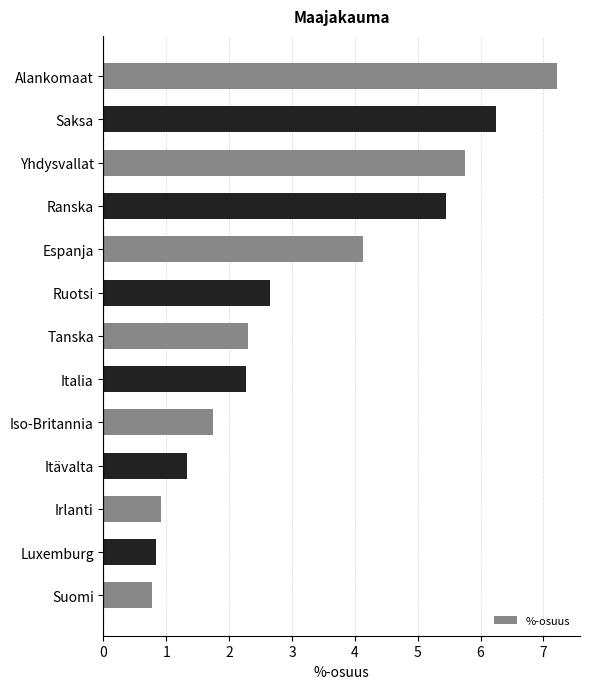

The chart shows a value of 1.4 at Yhdysvallat. True or false?

False